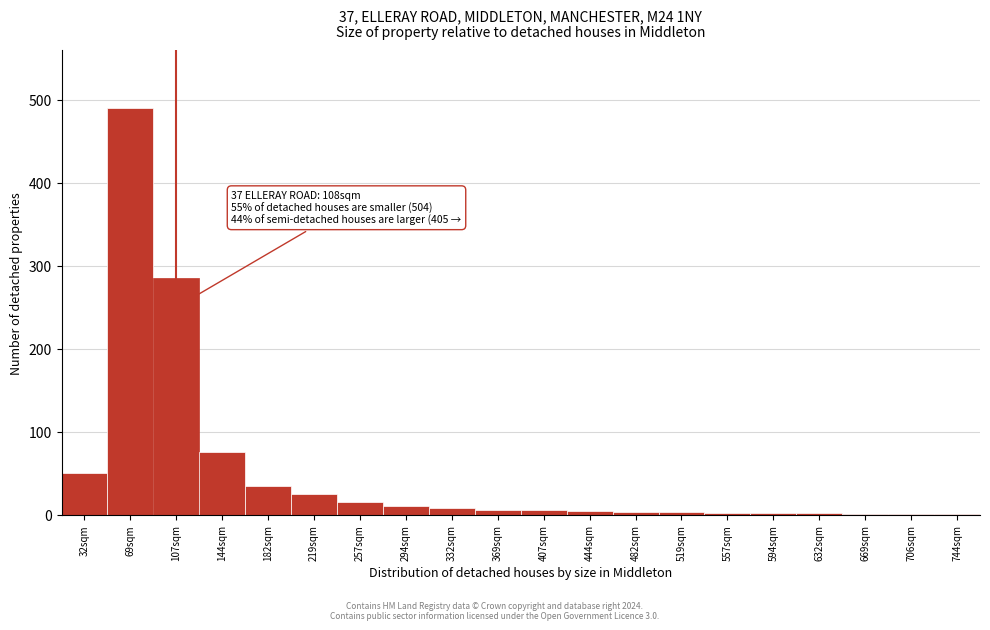

True or false: the data shows 1 at 669sqm.

True